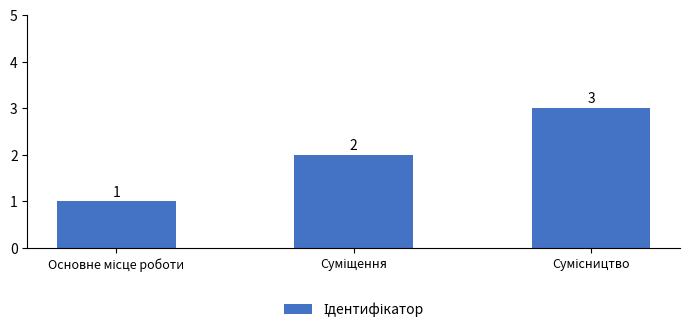

What is the sum of all values?

6